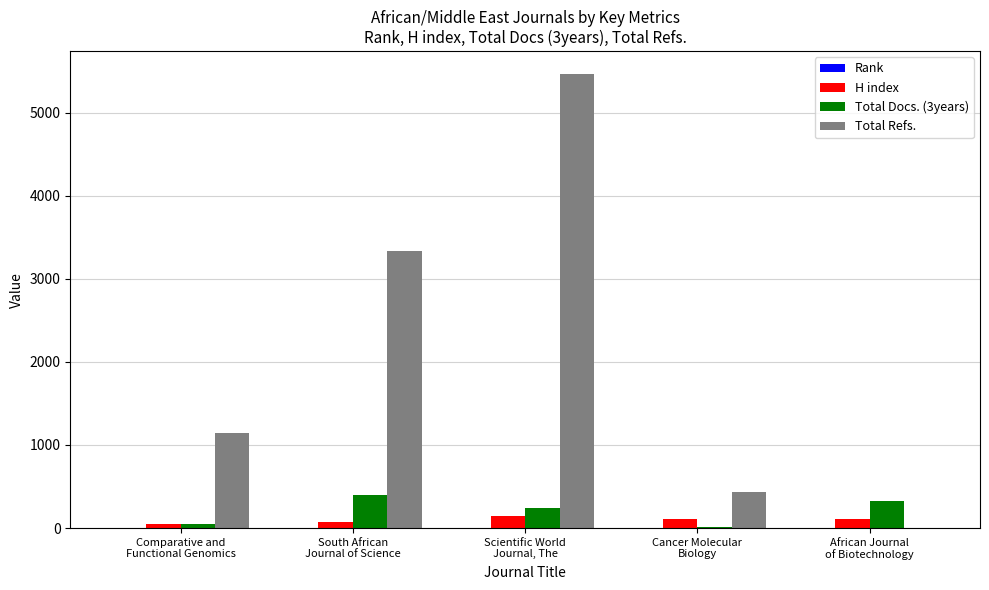

Which series has the largest total across all categories?

Total Refs.